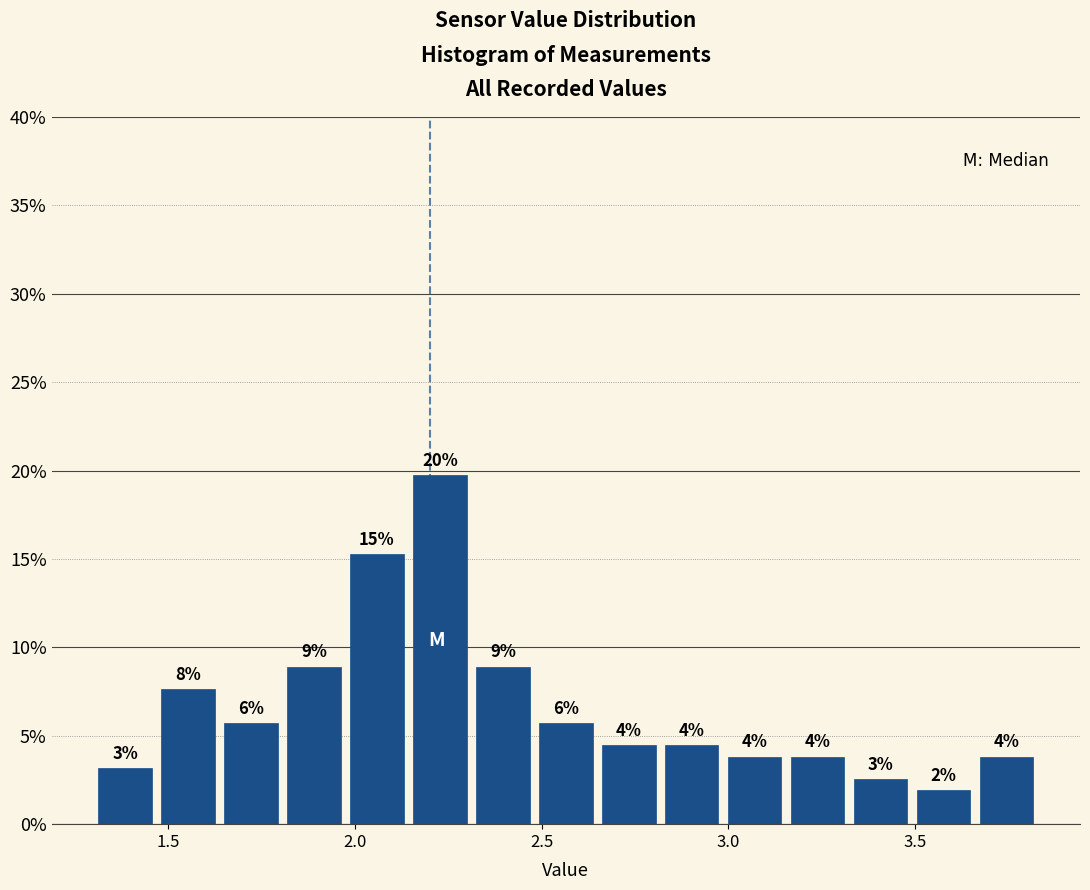

Read against the x-axis, roughly where is the centre of the tallest bar?

2.25